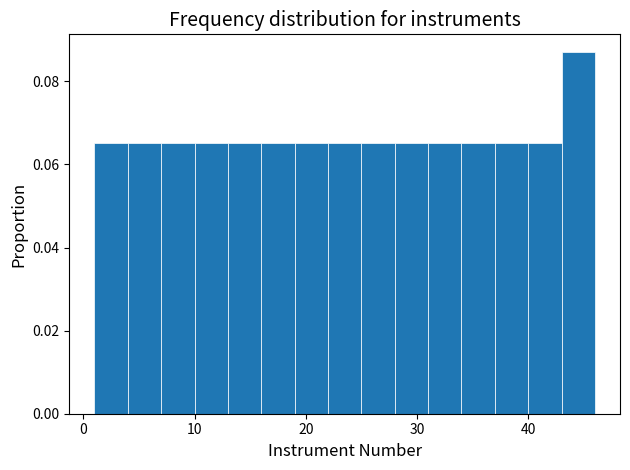

Around what value on the x-axis is the tallest bar? Give the approximate position of its centre, as read against the axis.

45